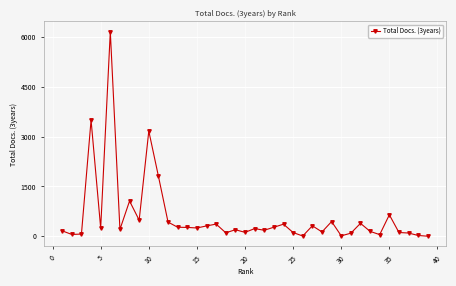

What is the difference between the maximum and minimum values?

6158